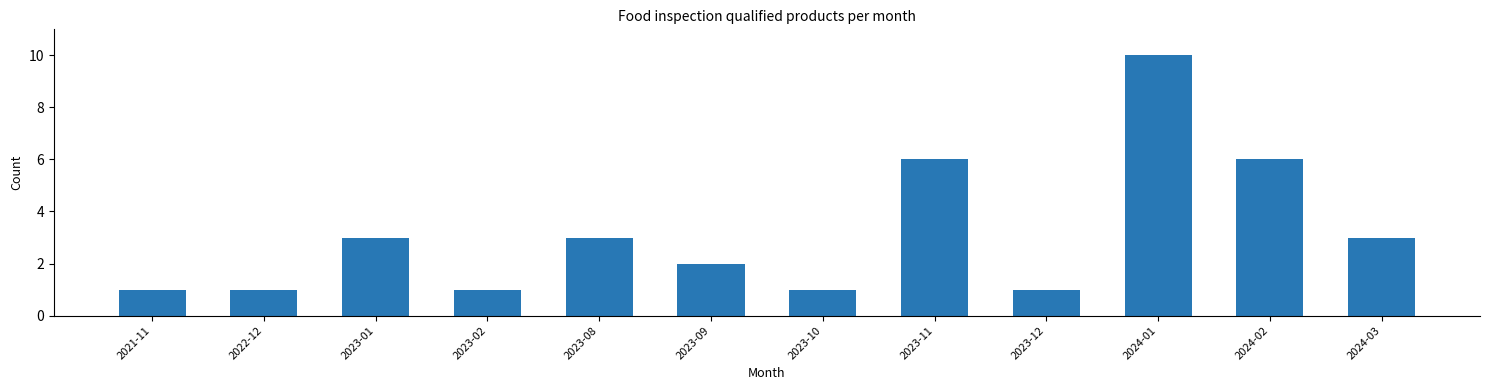

What is the ratio of the value at 2023-11 to the value at 2021-11?

6.0